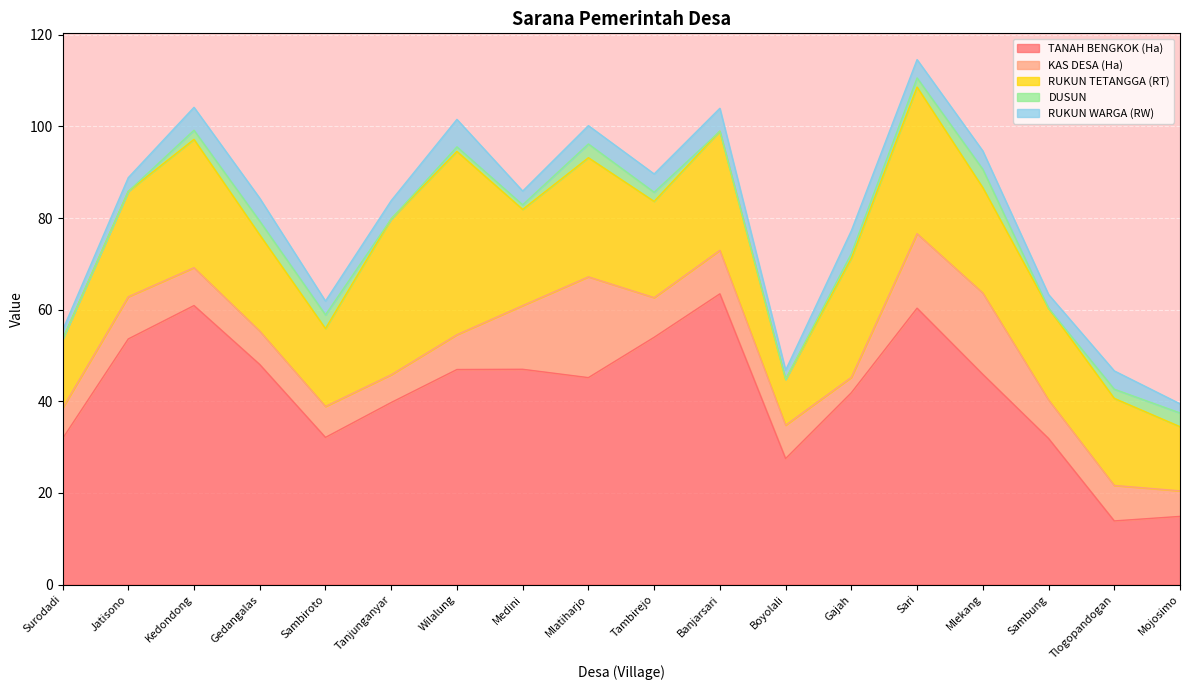

List the labels in order of RUKUN WARGA (RW) value, largest first.

Wilalung, Kedondong, Gedangalas, Banjarsari, Gajah, Tanjunganyar, Mlatiharjo, Tambirejo, Sari, Mlekang, Tlogopandogan, Jatisono, Sambiroto, Medini, Sambung, Surodadi, Boyolali, Mojosimo